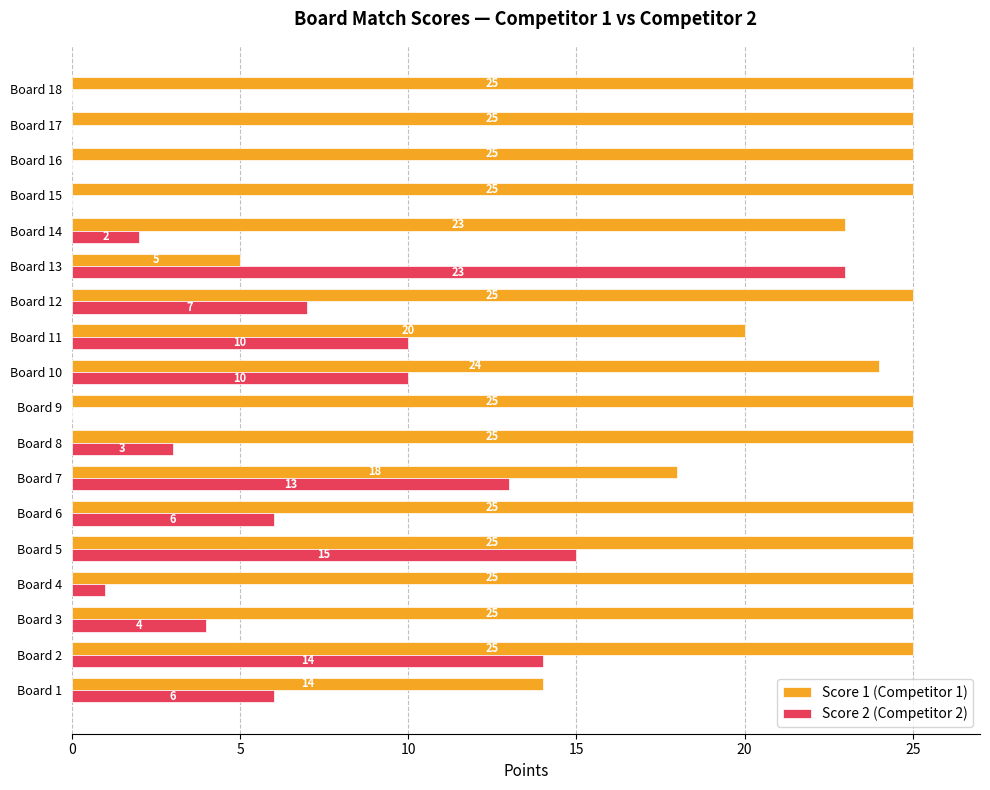

At which category is the sum across all series the highest?

Board 5